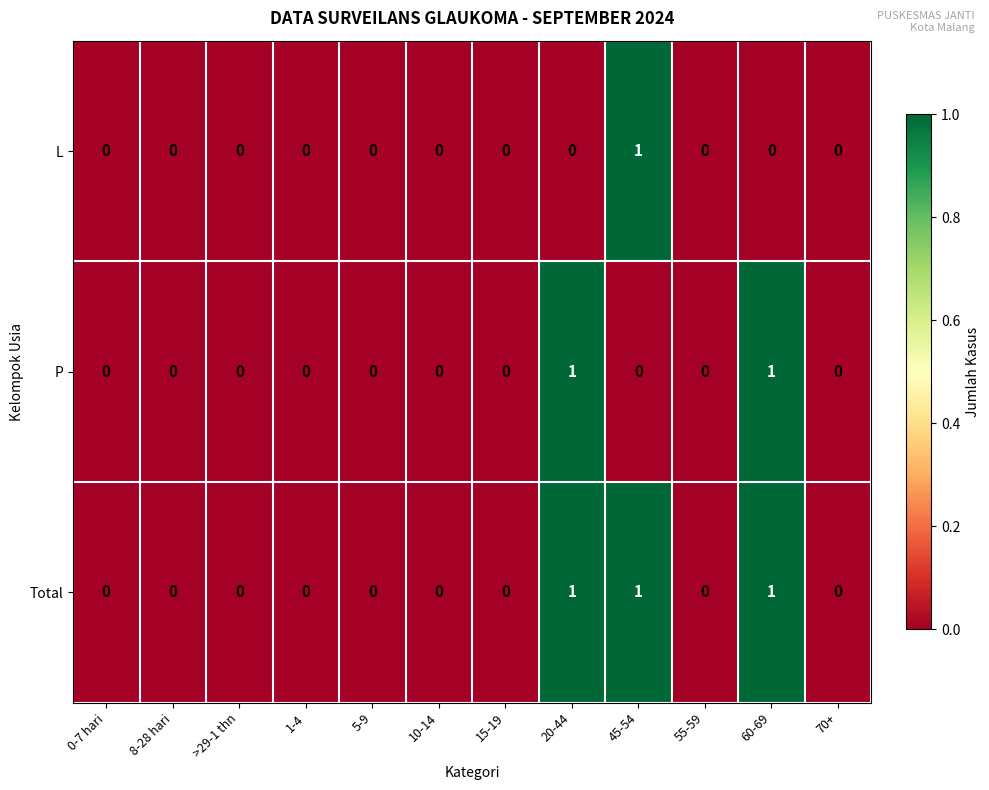

True or false: P has a value of 1 at 8-28 hari.

False